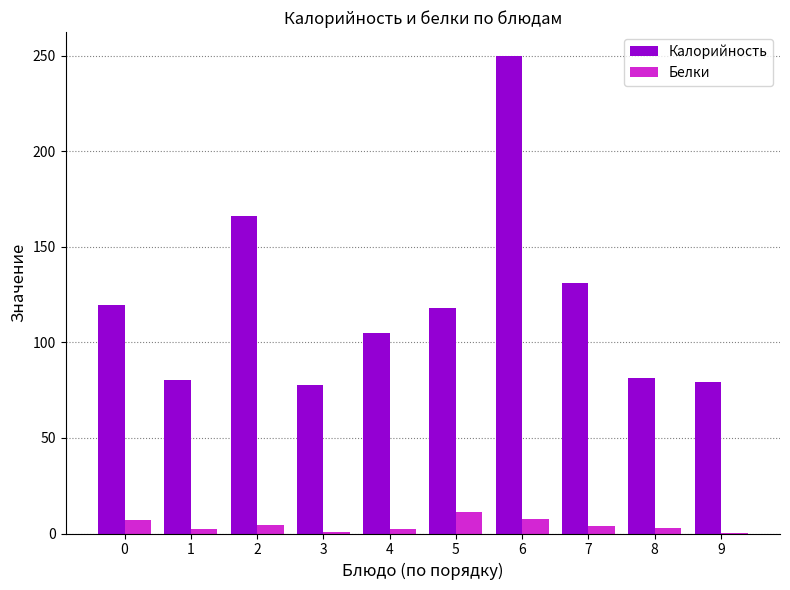

Between 2 and 7, which series saw the biggest shift?

Калорийность